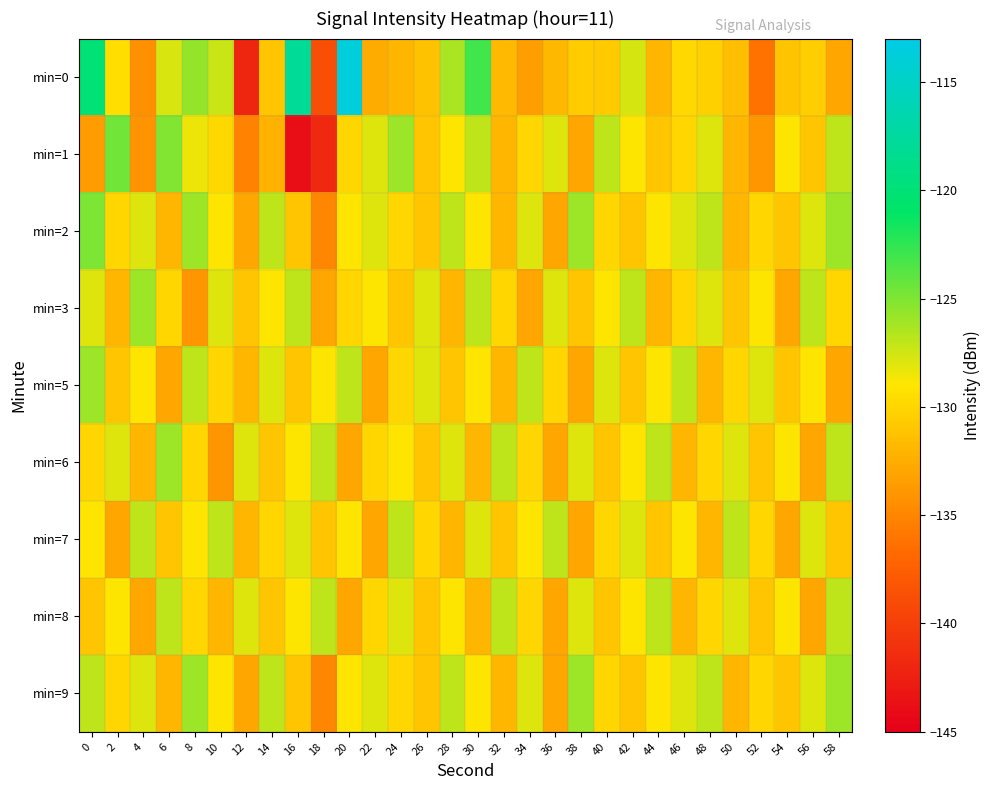

Rank the series at 8 from lowest to highest value.

min=3, min=6, min=8, min=7, min=1, min=5, min=2, min=9, min=0